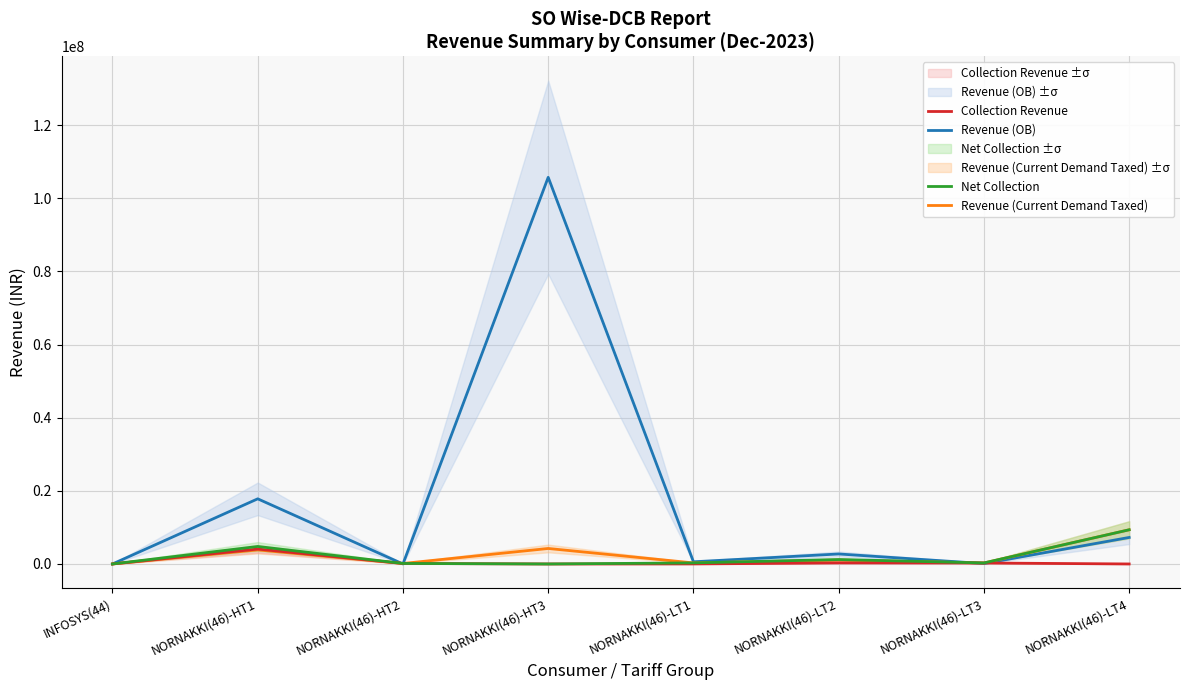

What is the difference between the second highest and minimum values in the Net Collection series?

4788740.0